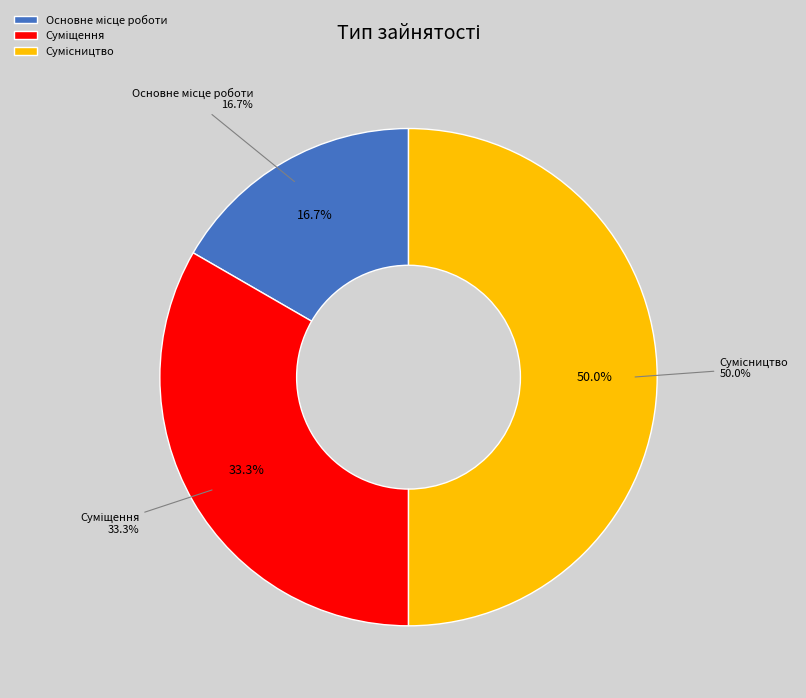

Does any single category account for the majority?

No